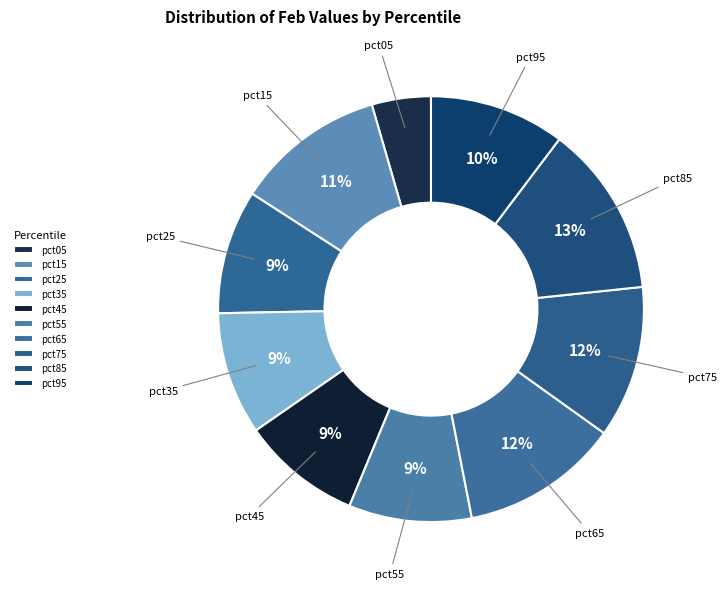

Combined, do pct45 and pct65 account for over 50%?

No